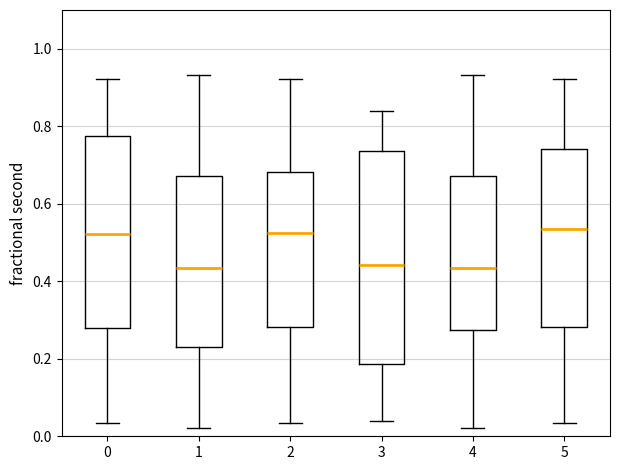

Where is the upper edge of the box at x = 3 on the y-axis? The values are not printed on the chart, so give them approximately, as read against the axis.

0.74